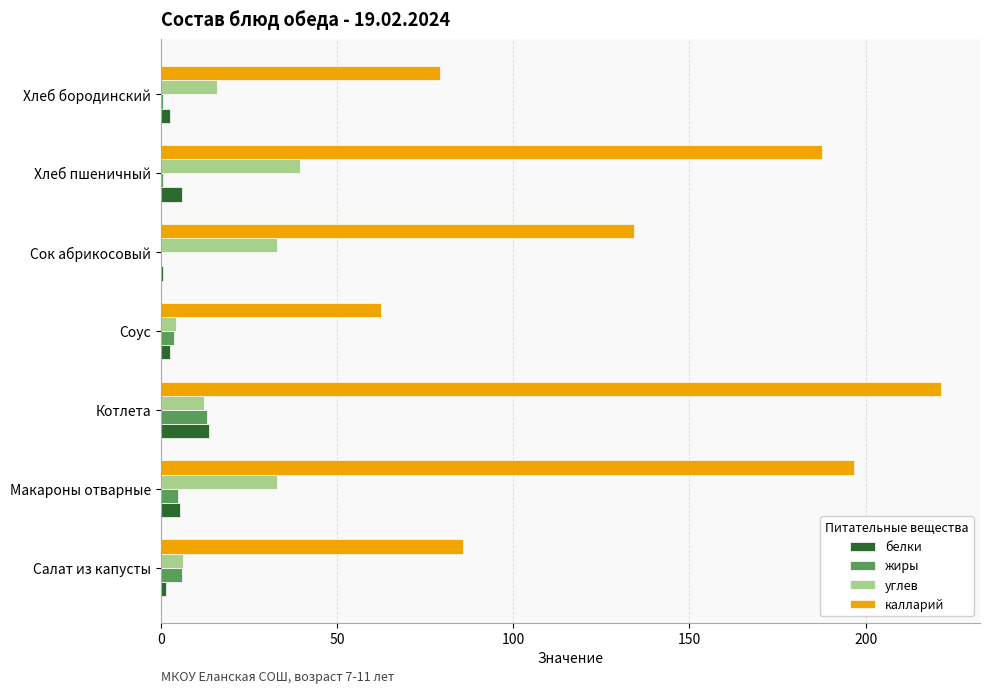

True or false: калларий has a value of 79.2 at Хлеб бородинский.

True